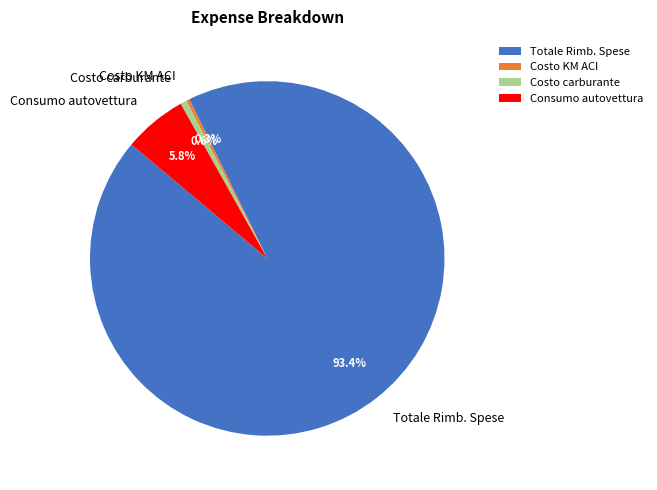

Between Totale Rimb. Spese and Consumo autovettura, which is larger?

Totale Rimb. Spese